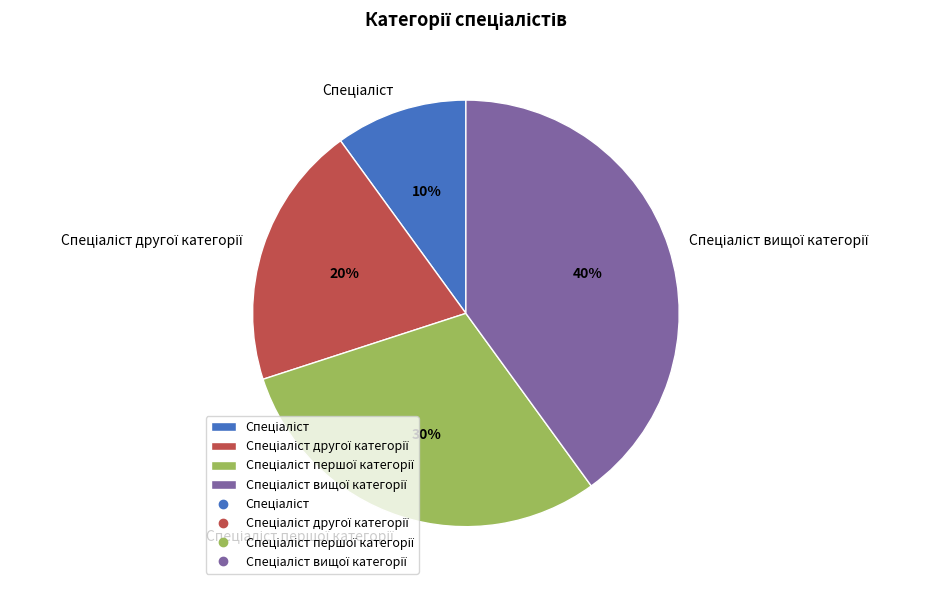

To the nearest percent, what is the average slice percentage?

25%